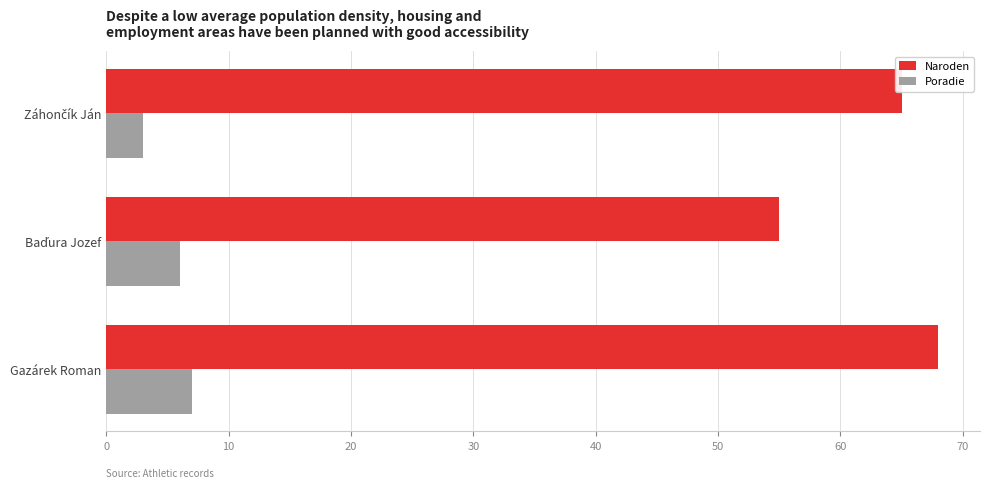

Rank the series at Gazárek Roman from highest to lowest value.

Naroden, Poradie